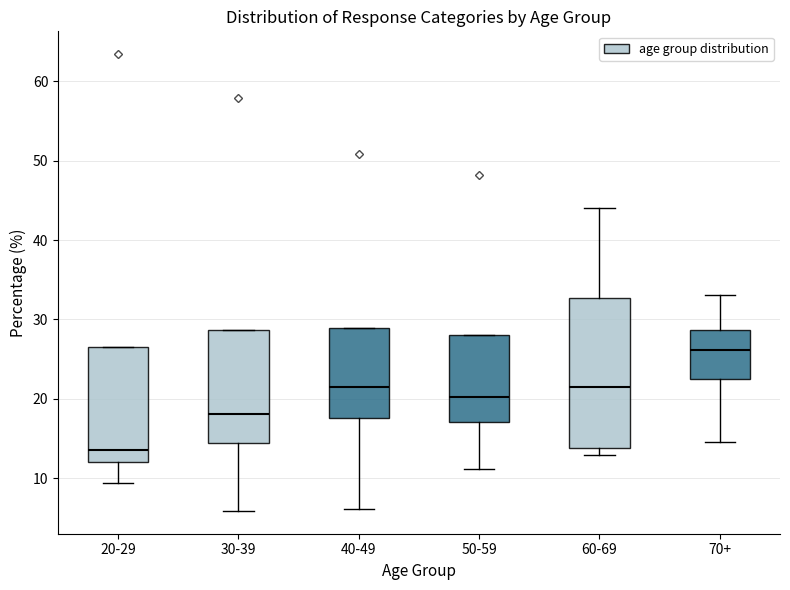

Reading left to right, transcribe this box plot: for each box, give where its median line is, the range the box spans, and where its two whiskers end, as read against the y-axis. The values are not printed on the chart, so give them approximately, as read against the axis.

20-29: median 14, box 12 to 27, whiskers 9 to 27
30-39: median 18, box 14 to 29, whiskers 6 to 29
40-49: median 22, box 18 to 29, whiskers 6 to 29
50-59: median 20, box 17 to 28, whiskers 11 to 28
60-69: median 22, box 14 to 33, whiskers 13 to 44
70+: median 26, box 22 to 29, whiskers 15 to 33